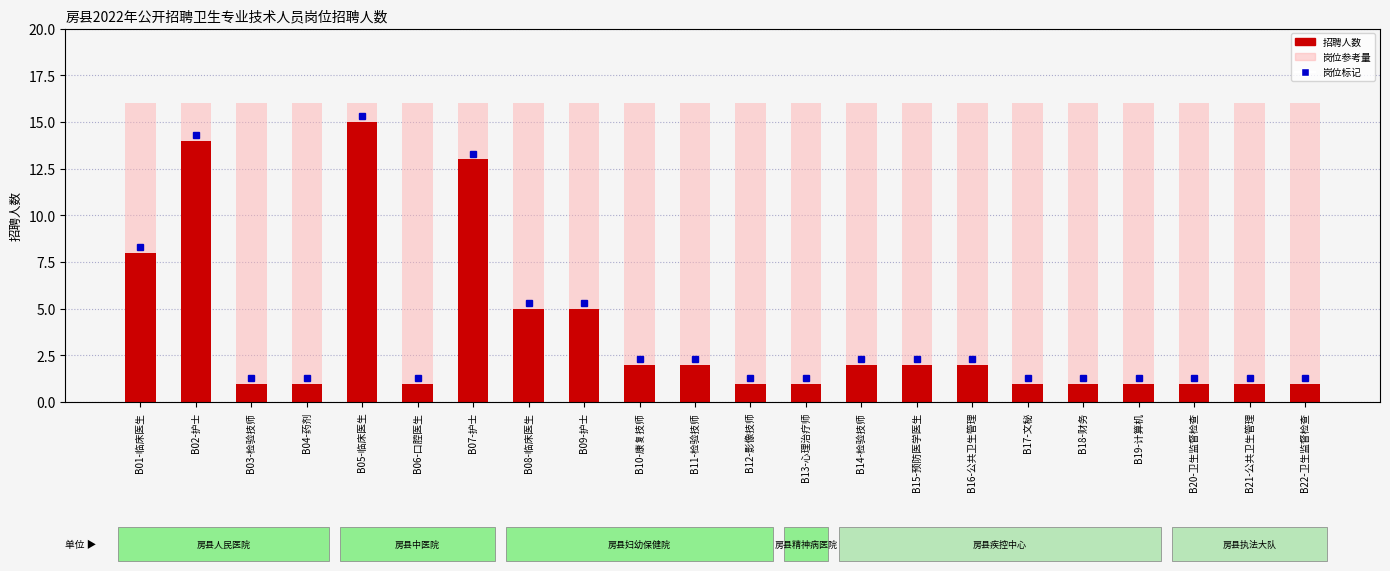

What is the sum of the values at B15-预防医学医生 and B22-卫生监督检查?

3